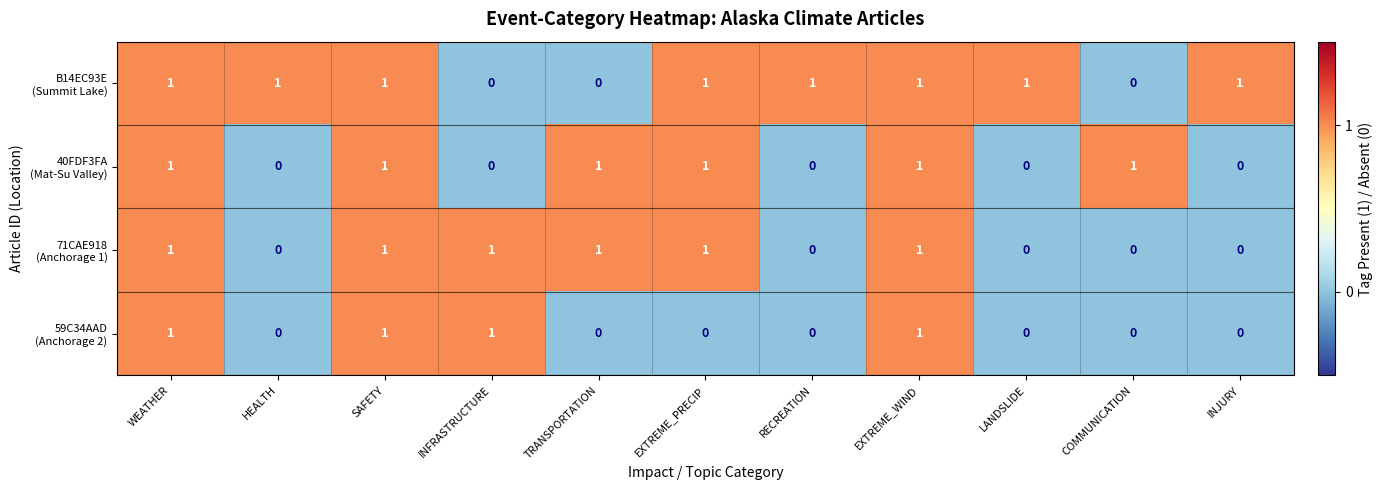

At how many categories does at least one series exceed 0?

11